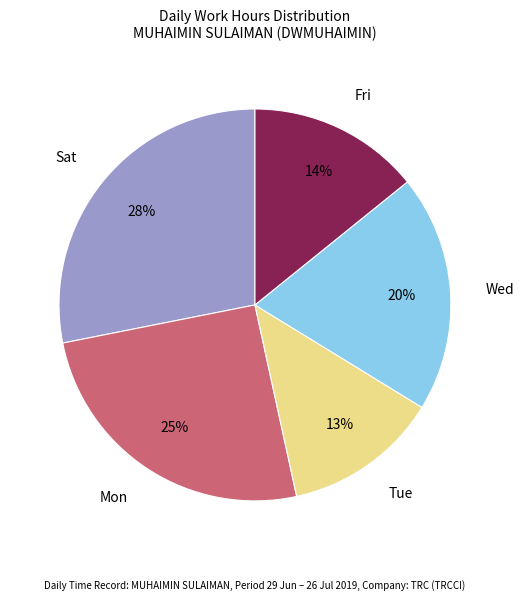

Which has a higher value, Tue or Mon?

Mon